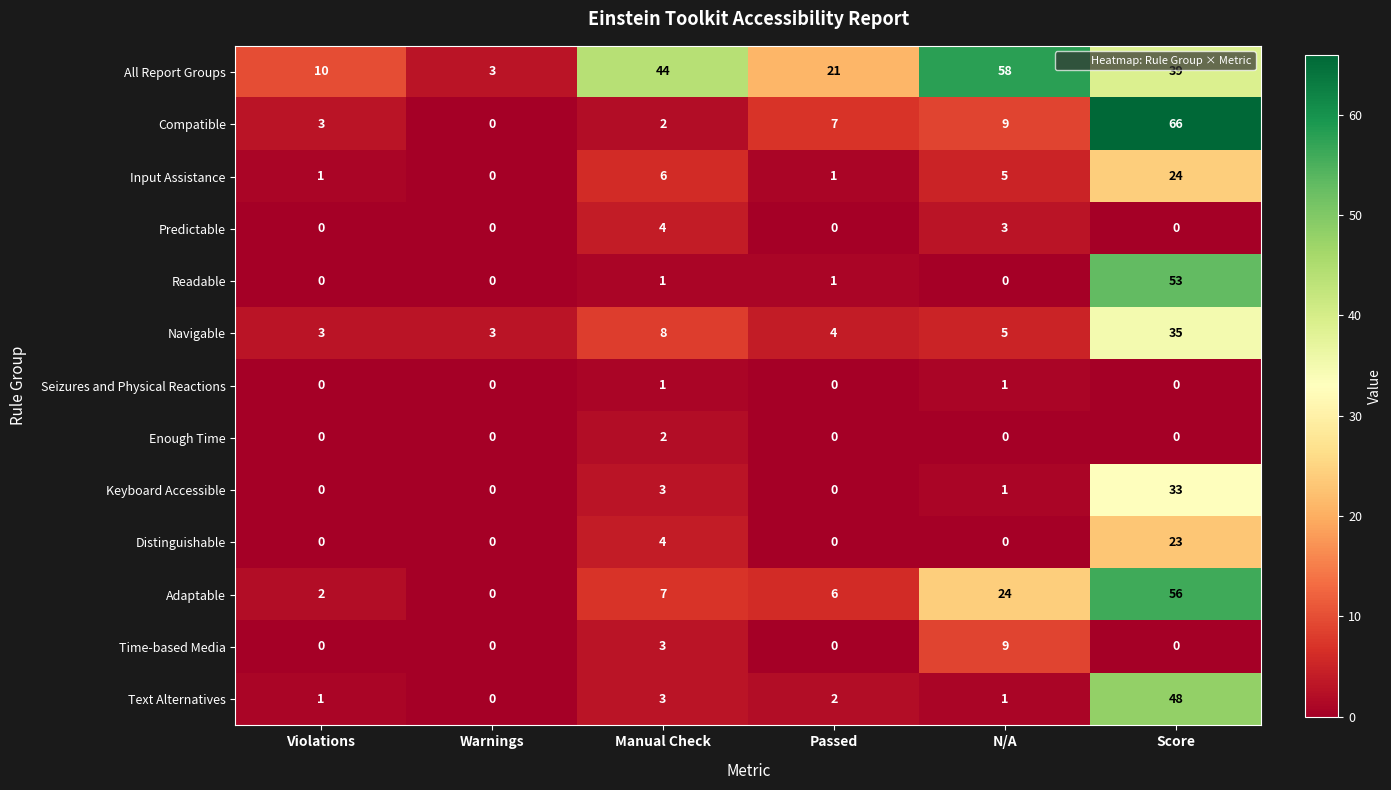

What is the sum of all Adaptable values?

95